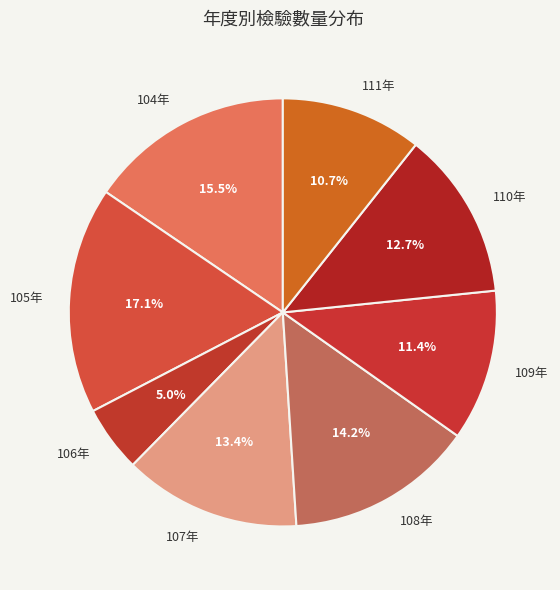

Which category has the biggest portion of the pie?

105年